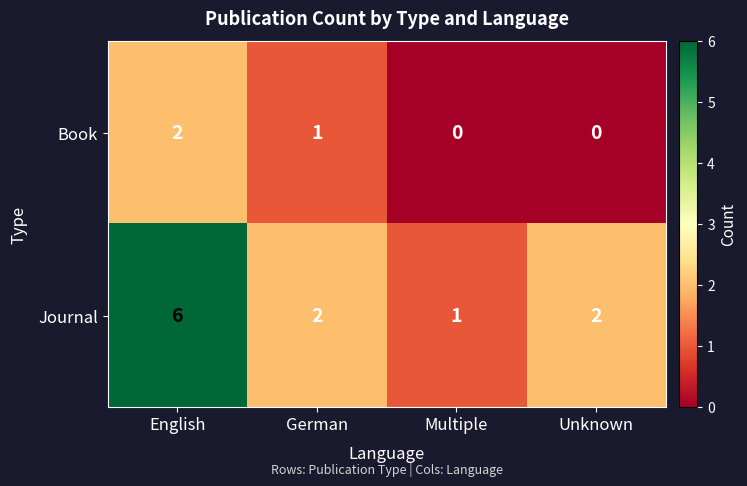

True or false: Book has a value of 1 at Multiple.

False